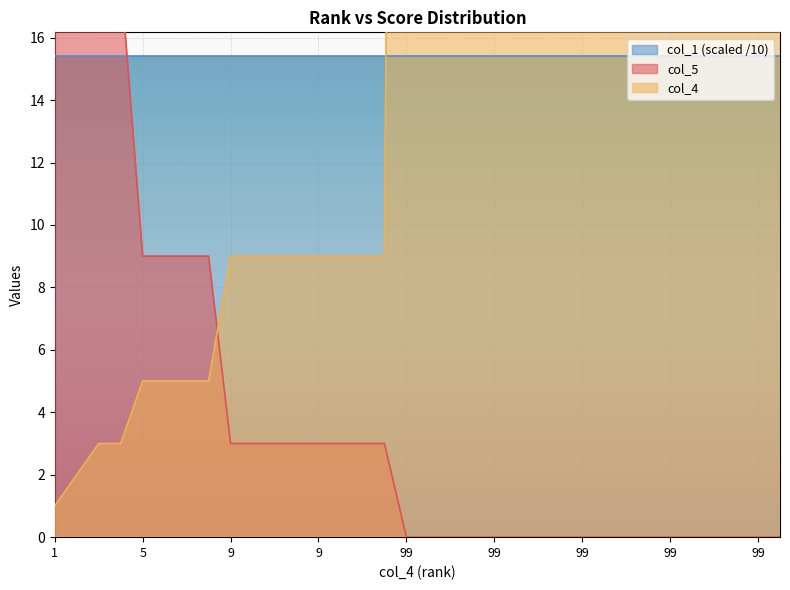

Is the value of col_5 at 99 greater than the value of col_4 at 99?

No